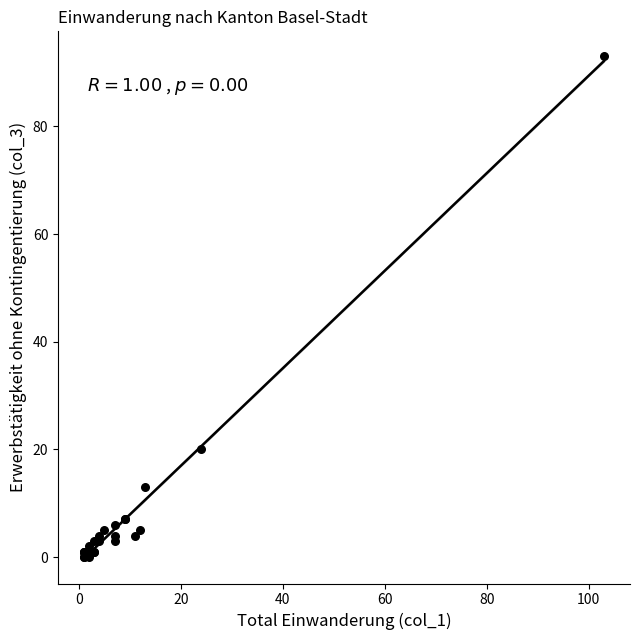

What Y value in the scatter plot is closest to 46?

20